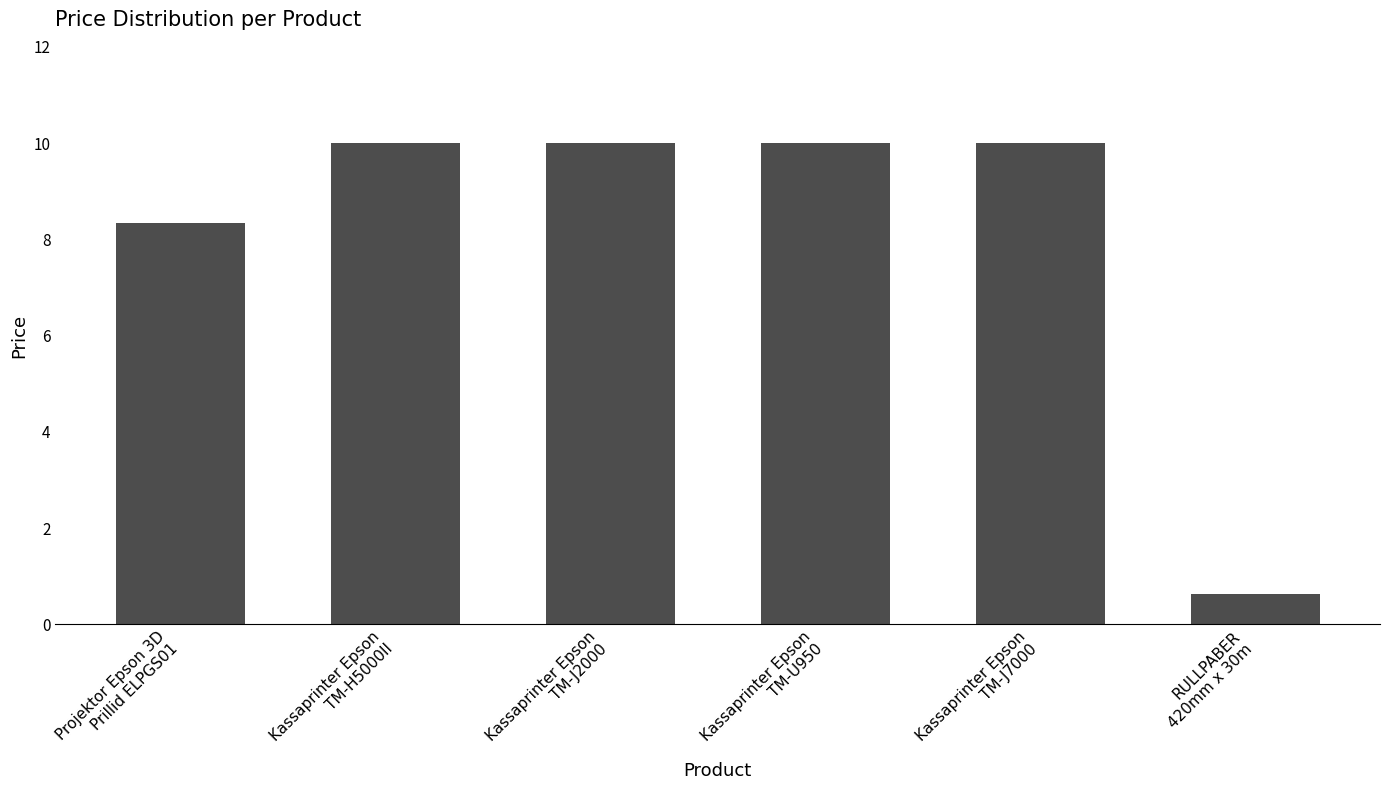

What is the minimum value shown in the chart?

0.6